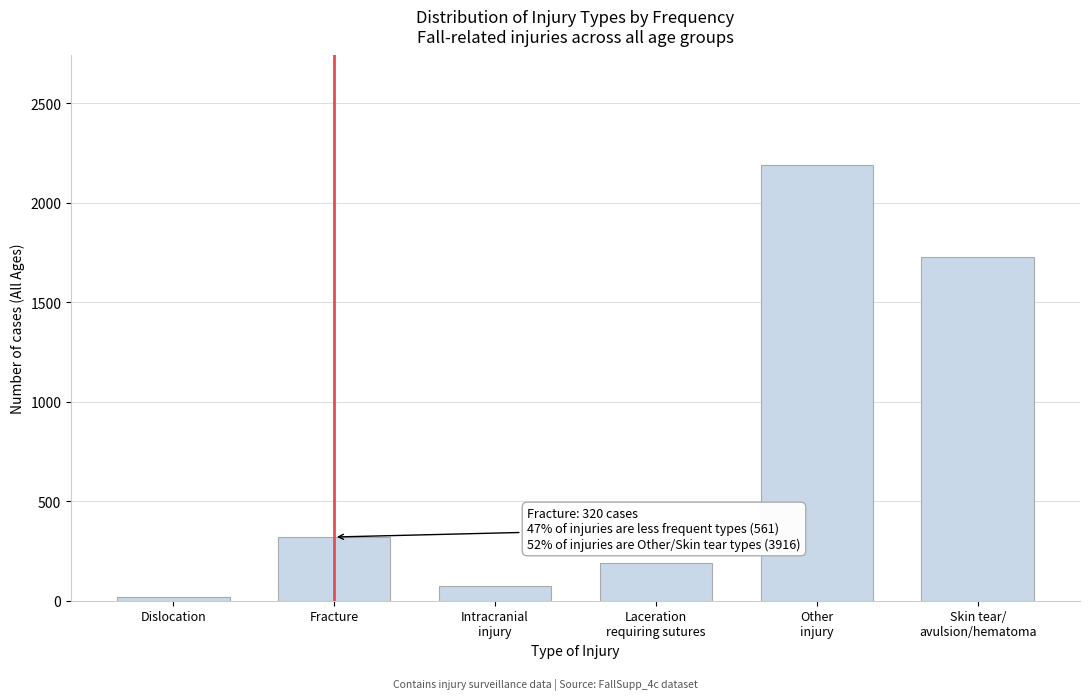

Reading left to right, list all the values displayed in this chart.

18	320	75	189	2191	1725